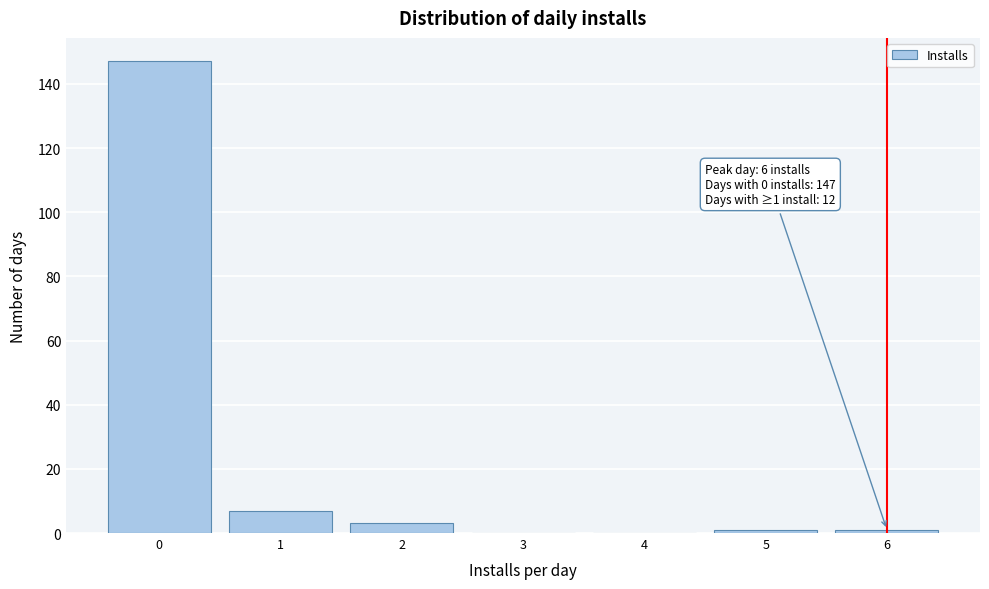

Which range on the x-axis has the tallest bar?

-0.5 to 0.5